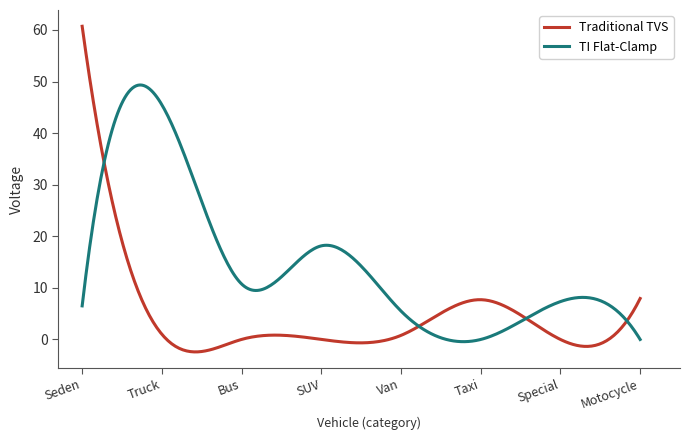

What is the highest value of the TI Flat-Clamp series?

49.3